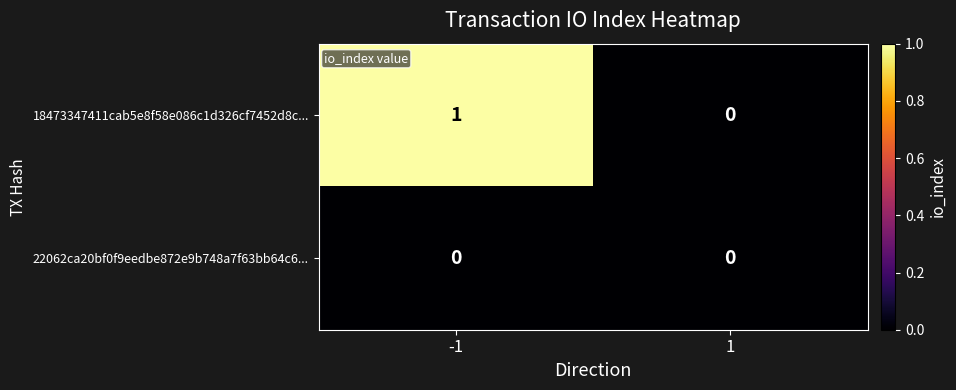

Reading left to right, extract all data points from this chart.

18473347411cab5e8f58e086c1d326cf7452d8c...: -1=1	1=0
22062ca20bf0f9eedbe872e9b748a7f63bb64c6...: -1=0	1=0